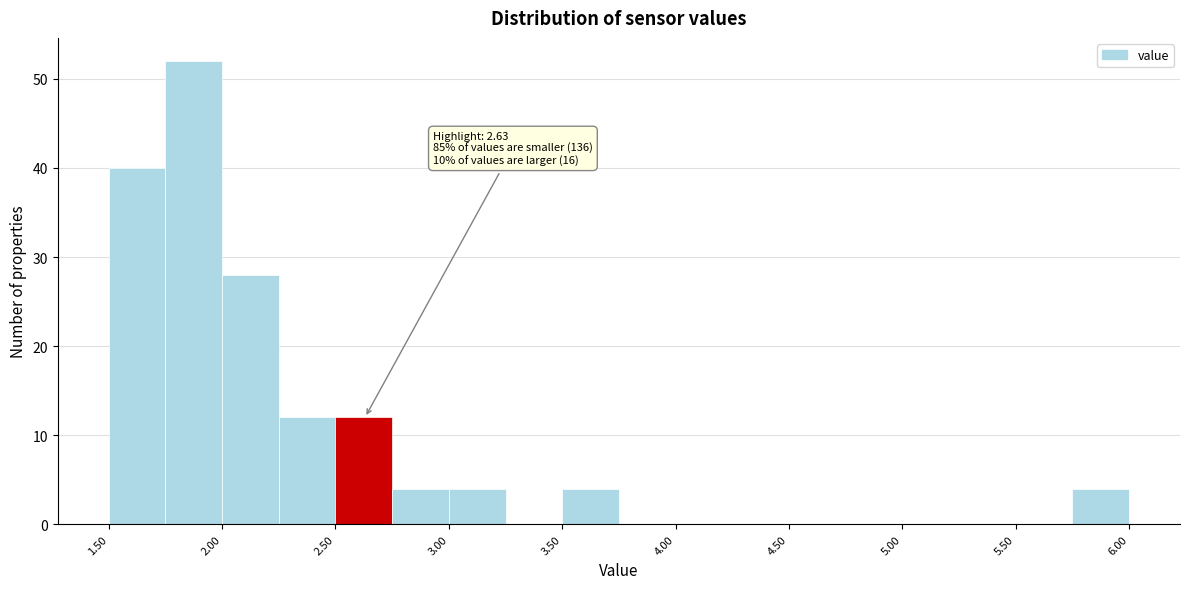

Which range on the x-axis has the tallest bar?

1.75 to 2.00